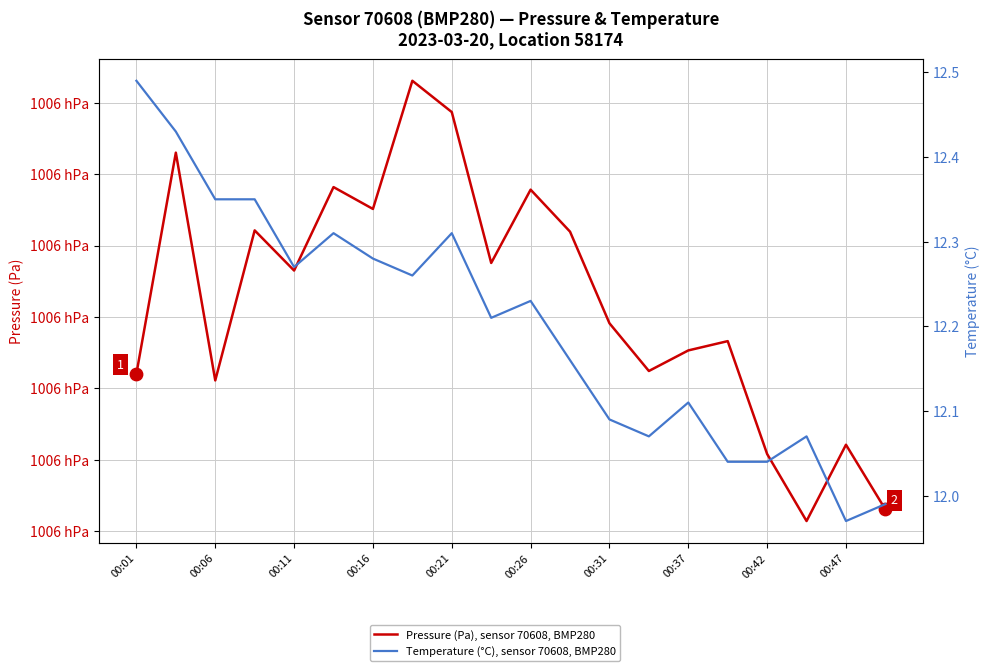

Is the value of Pressure (Pa), sensor 70608, BMP280 at 00:42 greater than the value of Temperature (°C), sensor 70608, BMP280 at 00:21?

Yes